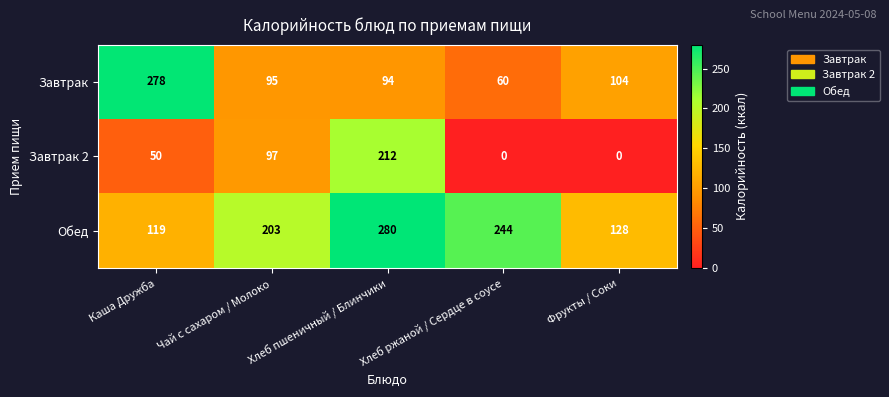

Rank the series by their maximum value, from lowest to highest.

Завтрак 2, Завтрак, Обед